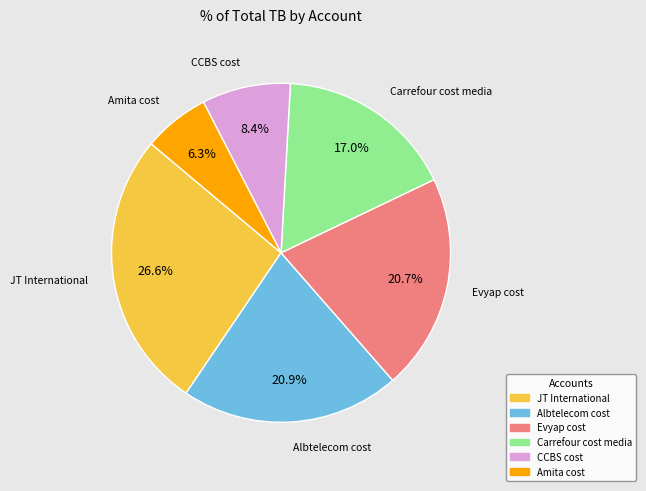

The JT International slice represents 37% of the pie. True or false?

False